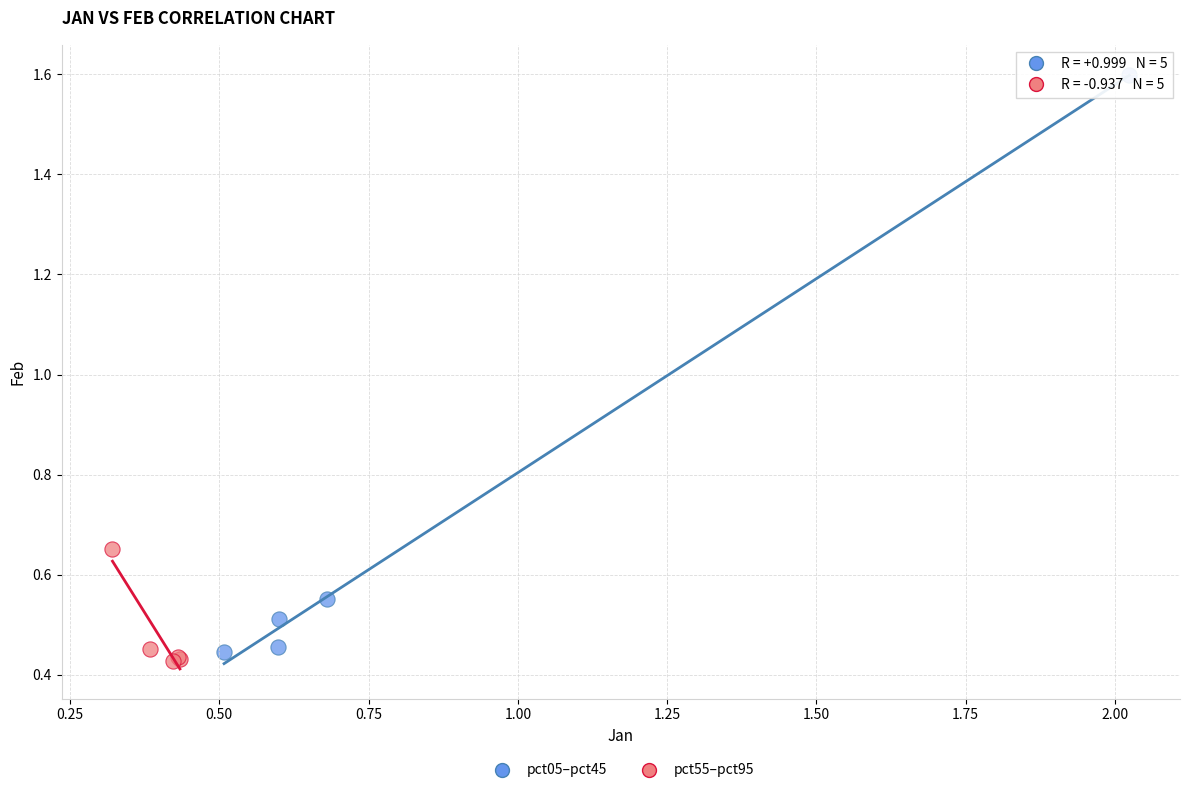

Which series contains the highest Y value?

pct05–pct45